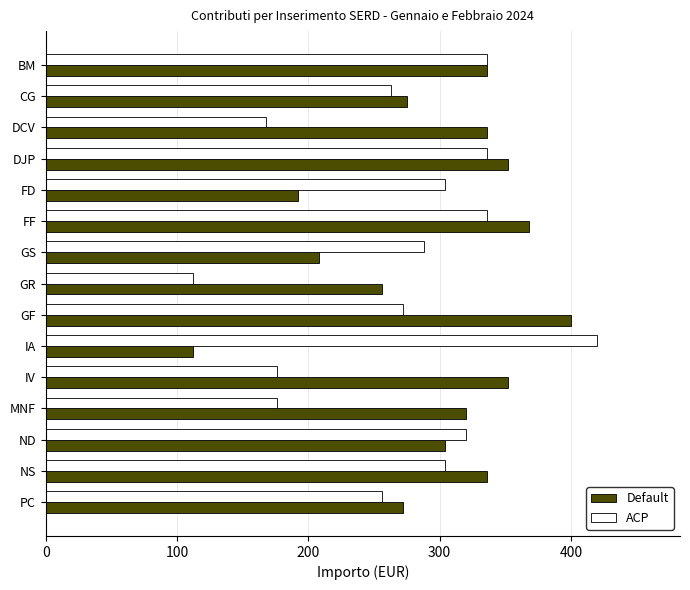

The value of ACP at GR is 112. True or false?

True